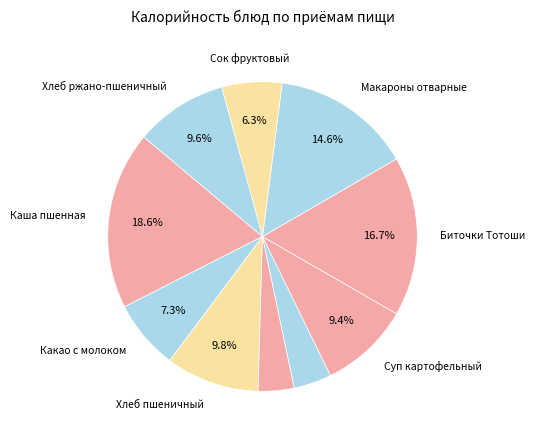

Rank the categories by value from highest to lowest.

Каша пшенная молочная с маслом сливочным, Биточки Тотоши, Макароны отварные с маслом сливочным, Хлеб пшеничный, Хлеб ржано-пшеничный, Суп картофельный с бобовыми, Какао с молоком, Сок фруктовый, Салат из белокочанной капусты и моркови, Сыр порционно